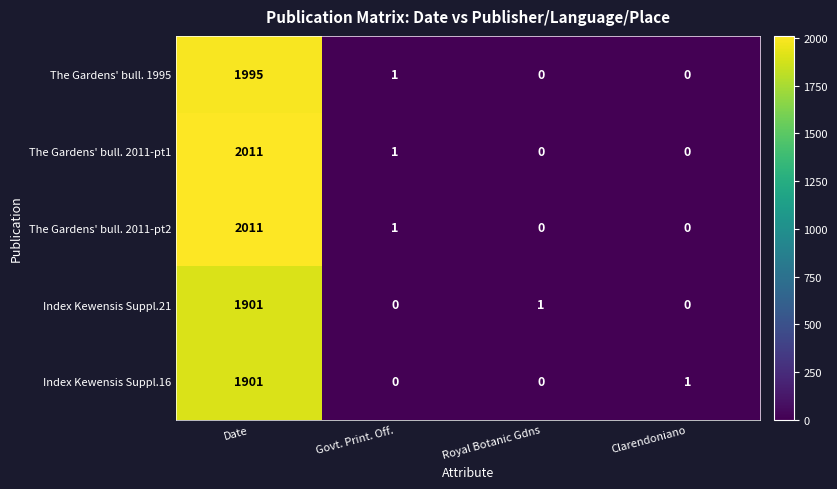

At which label does The Gardens' bull. 2011-pt1 first exceed 1?

Date